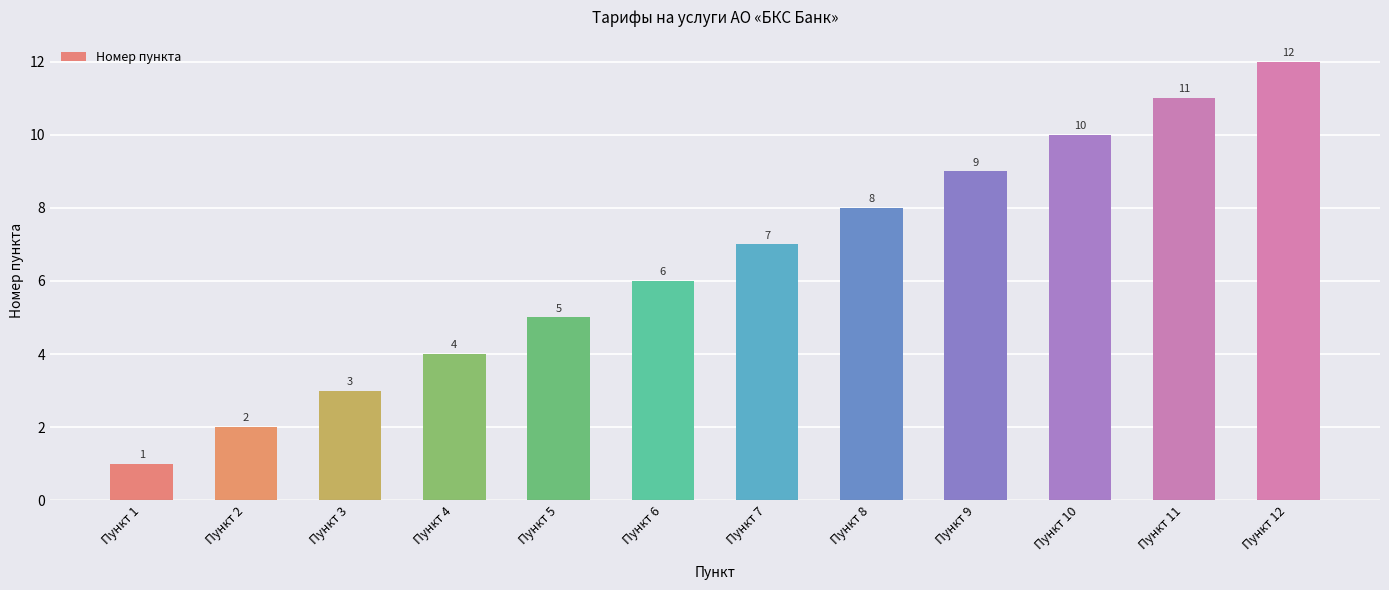

What is the change in value from Пункт 2 to Пункт 6?

+4